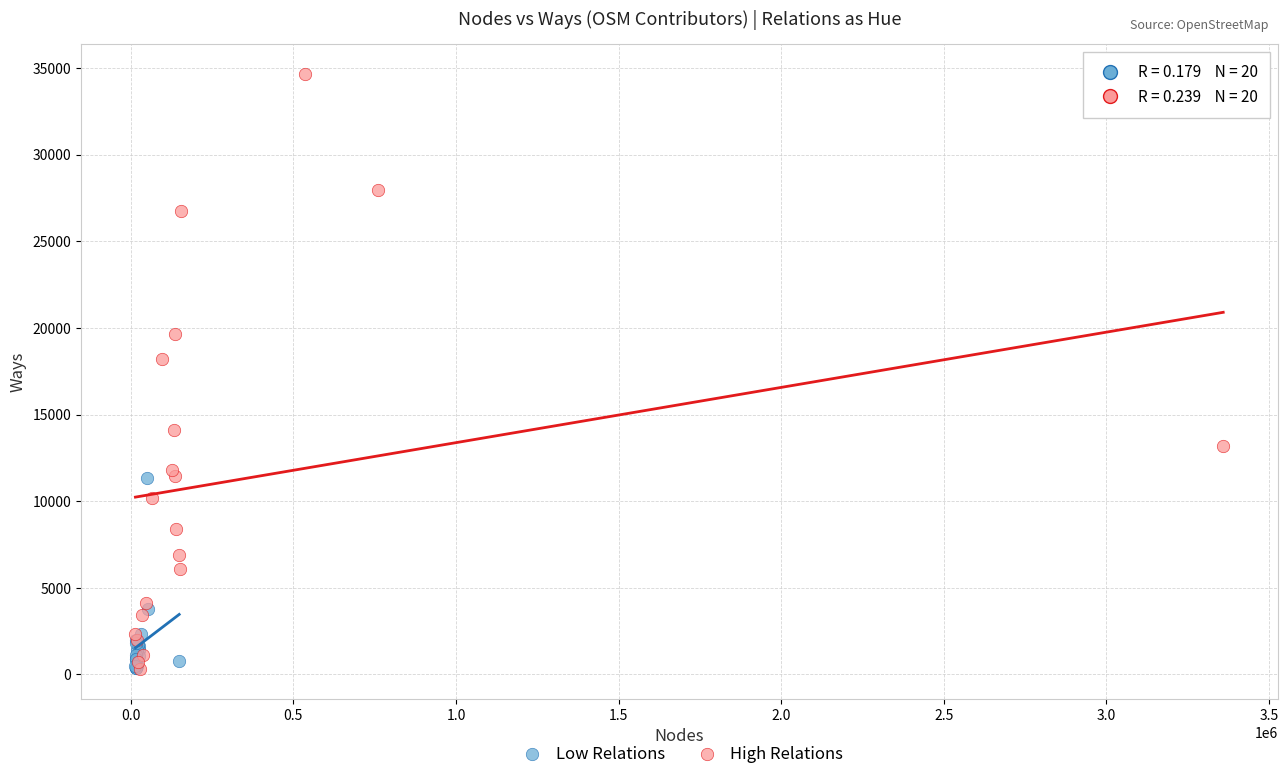

Which series has the largest Y range (max minus min)?

High Relations